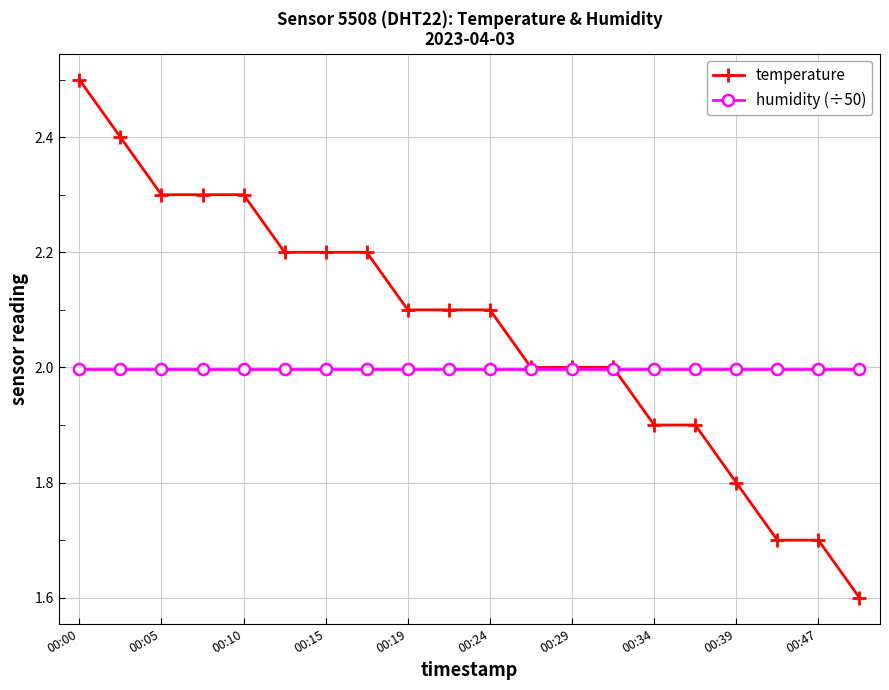

What is the greatest value displayed?

2.5